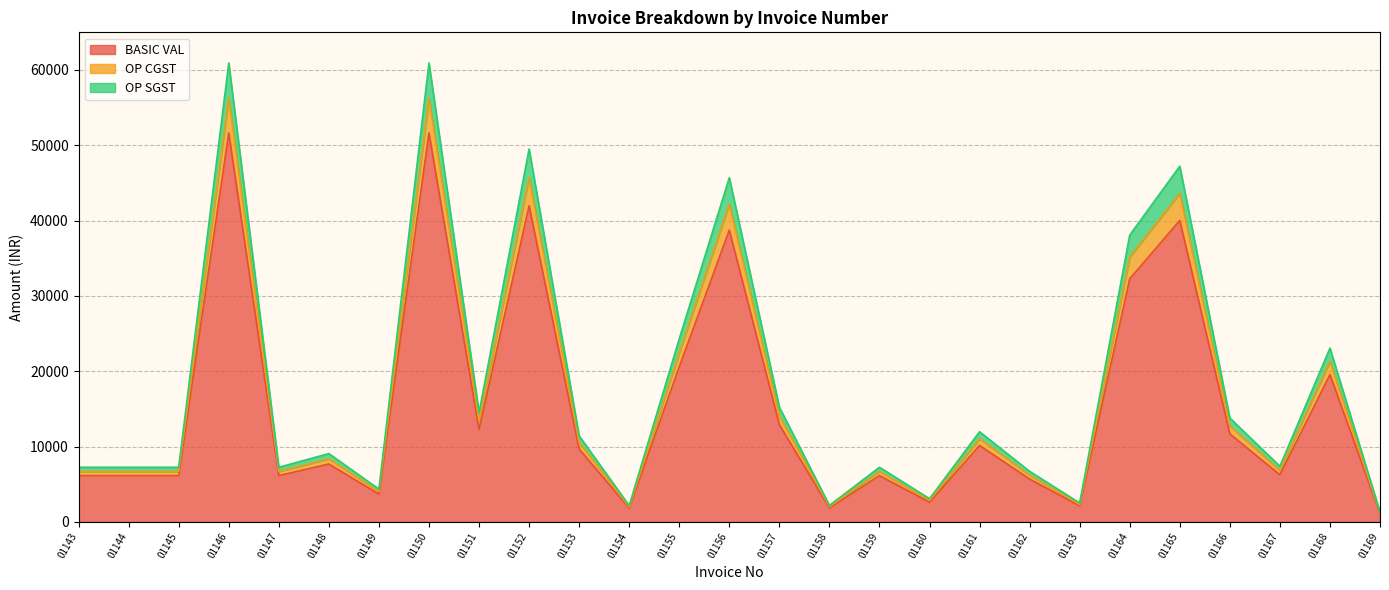

True or false: BASIC VAL has a value of 589.6 at 01169.

False